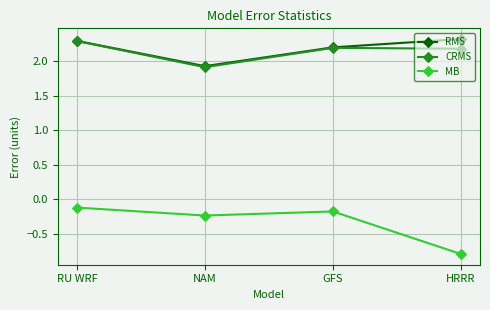

True or false: RMS and MB cross at least once.

False